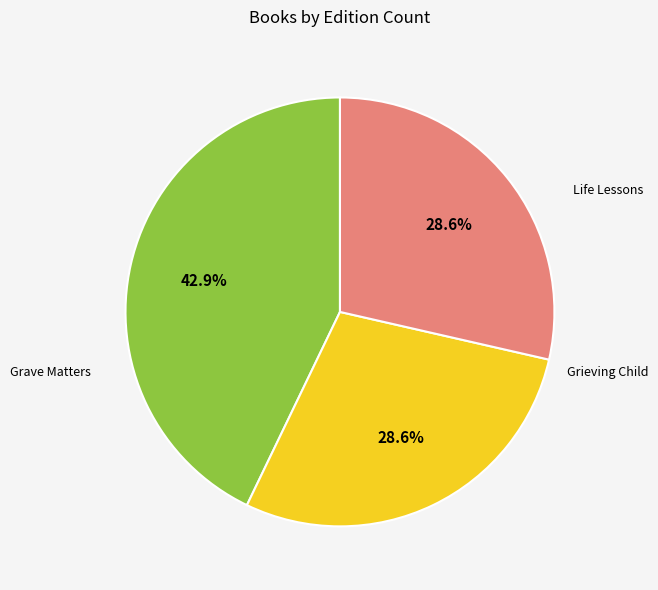

How many slices are in this pie chart?

3